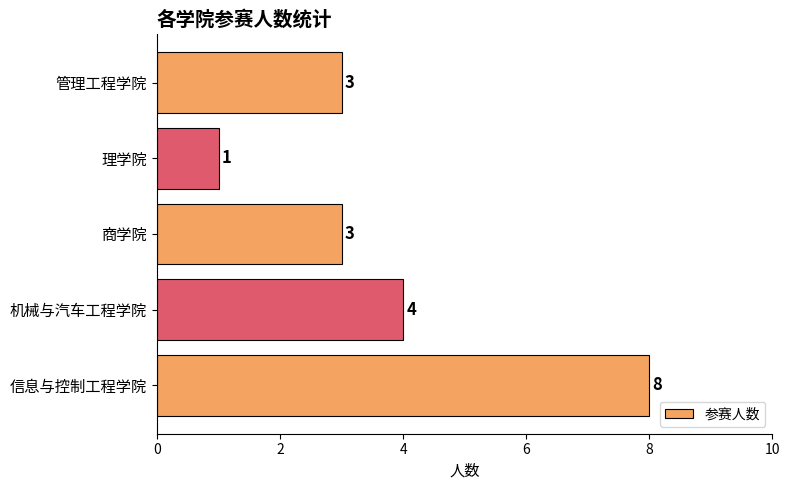

What is the difference between the second highest and second lowest values?

1